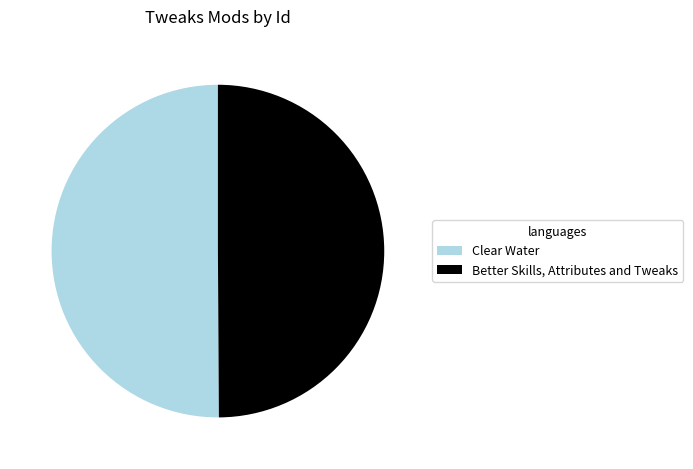

Do Better Skills, Attributes and Tweaks and Clear Water together represent more than half of the pie?

Yes